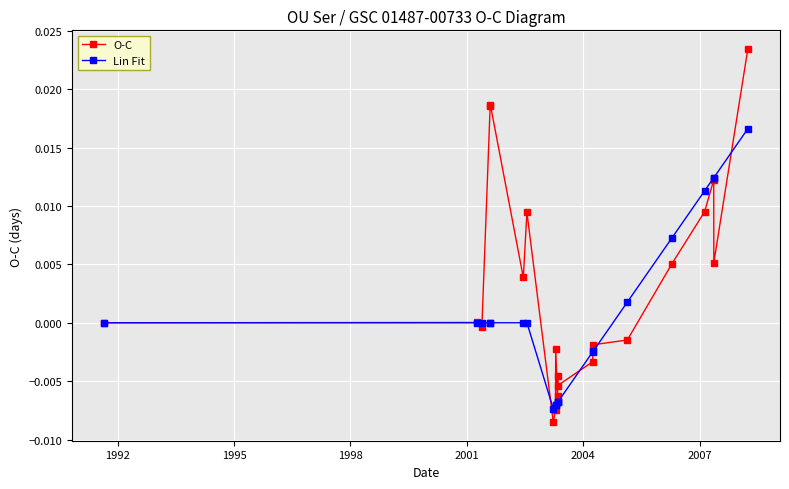

How many positive values does the Lin Fit series have?

6